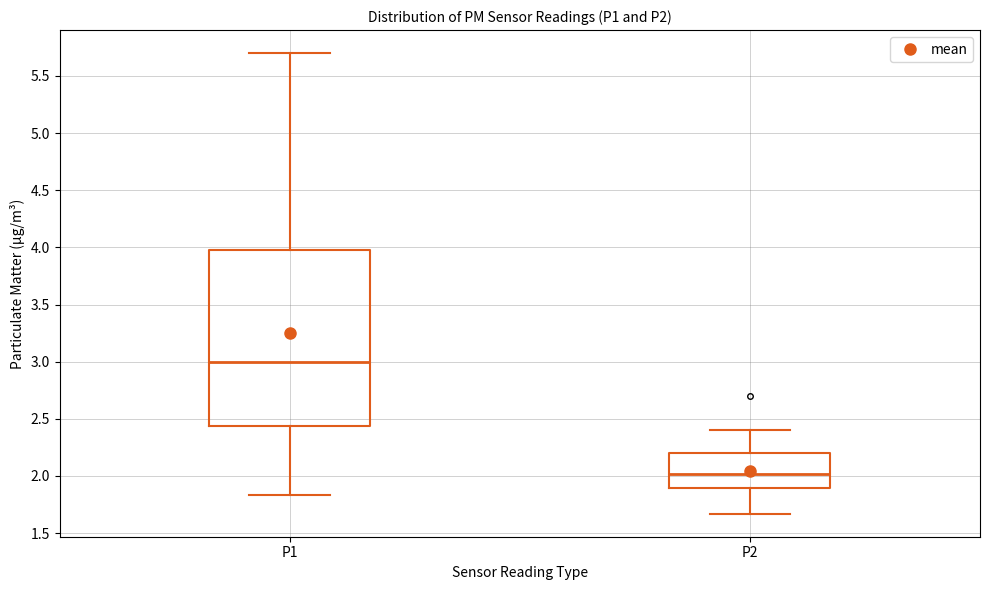

Reading left to right, transcribe this box plot: for each box, give where its median line is, the range the box spans, and where its two whiskers end, as read against the y-axis. The values are not printed on the chart, so give them approximately, as read against the axis.

P1: median 3.00, box 2.45 to 4.00, whiskers 1.85 to 5.70
P2: median 2.00, box 1.90 to 2.20, whiskers 1.65 to 2.40